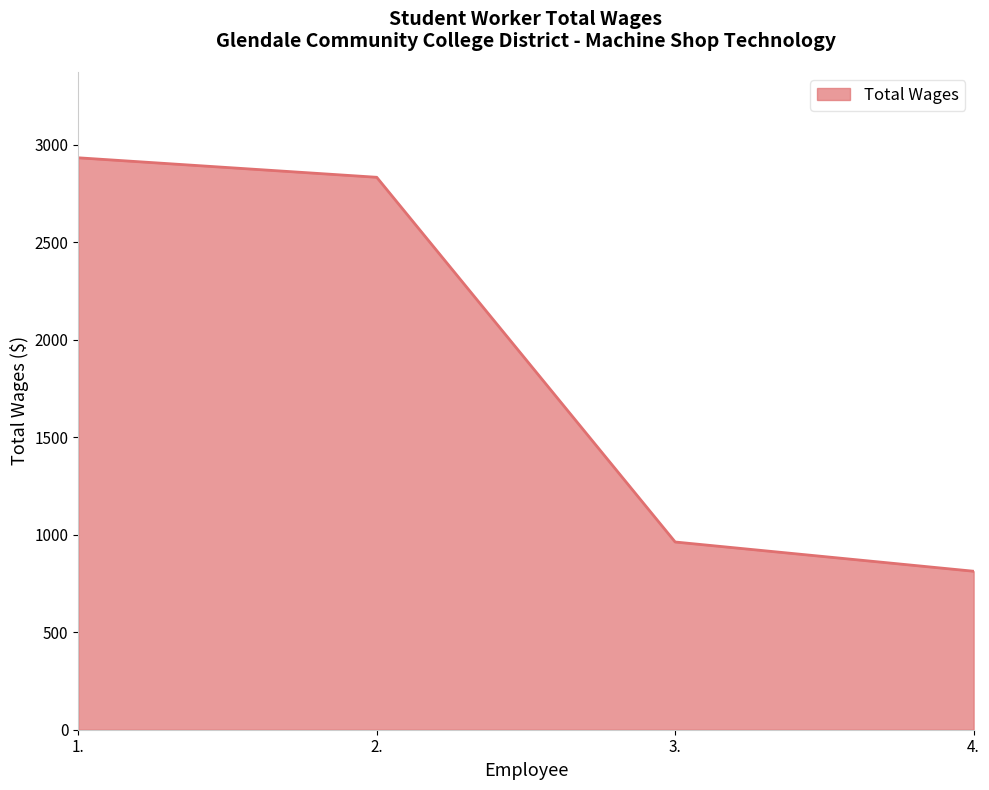

What is the smallest value displayed?

813